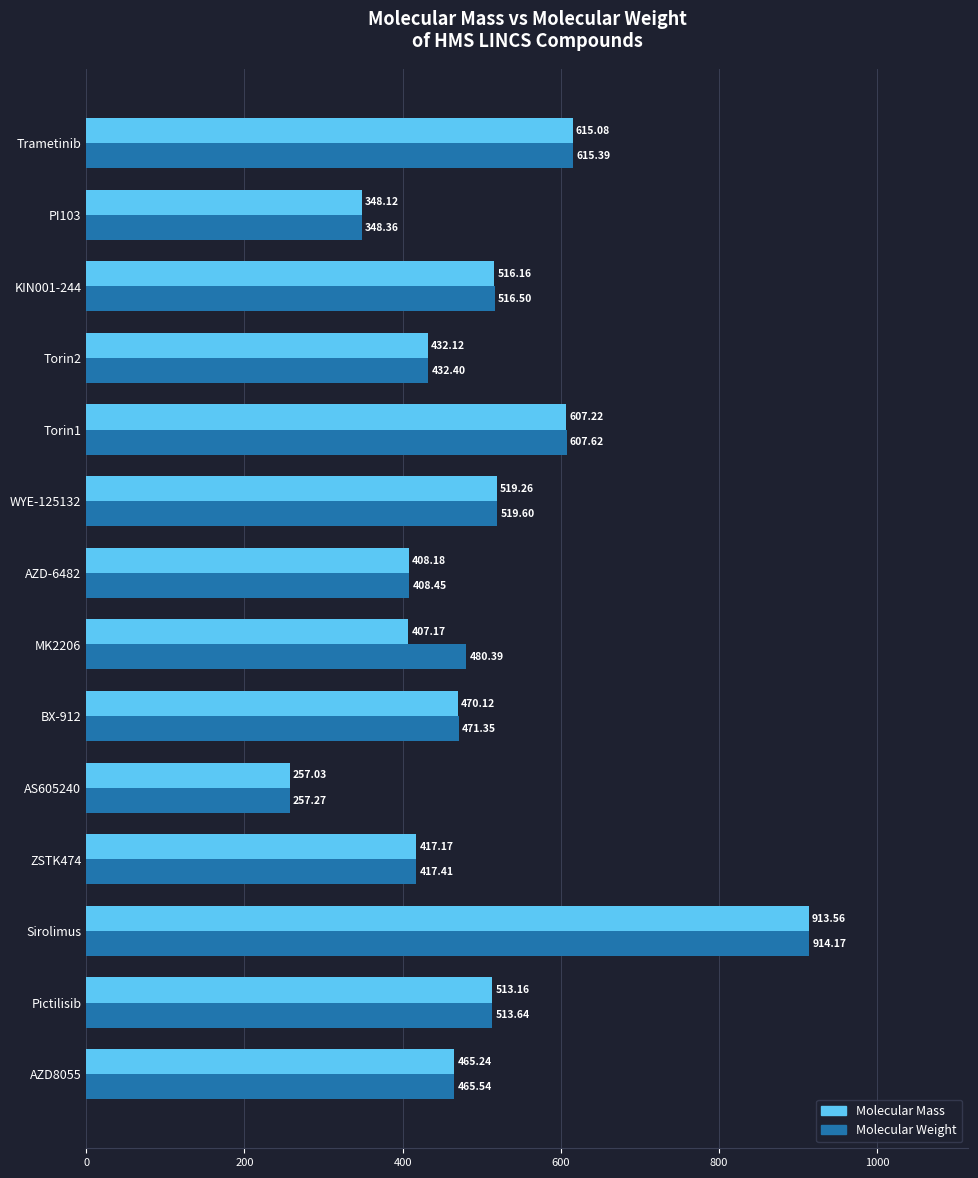

What is the difference between the highest and lowest values at MK2206?

73.2